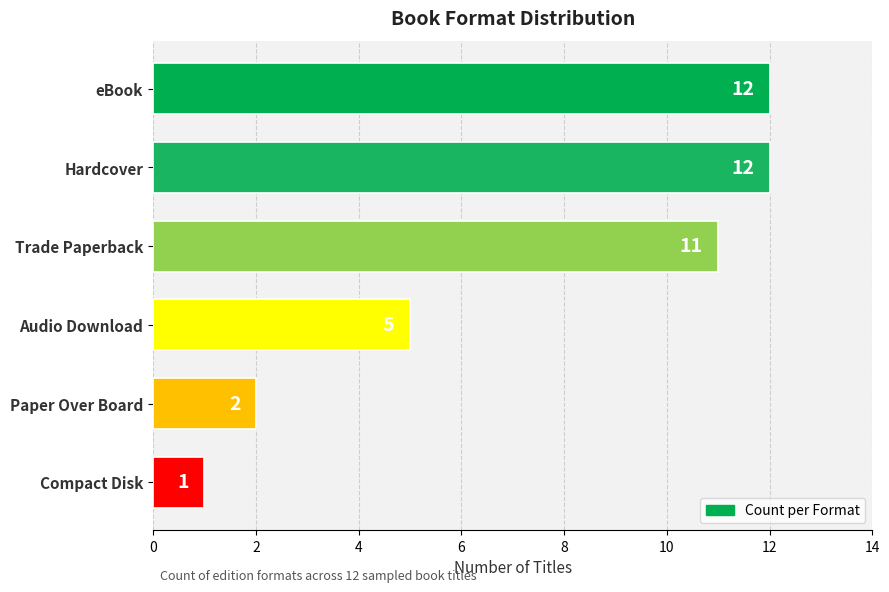

What is the change in value from Hardcover to Audio Download?

-7